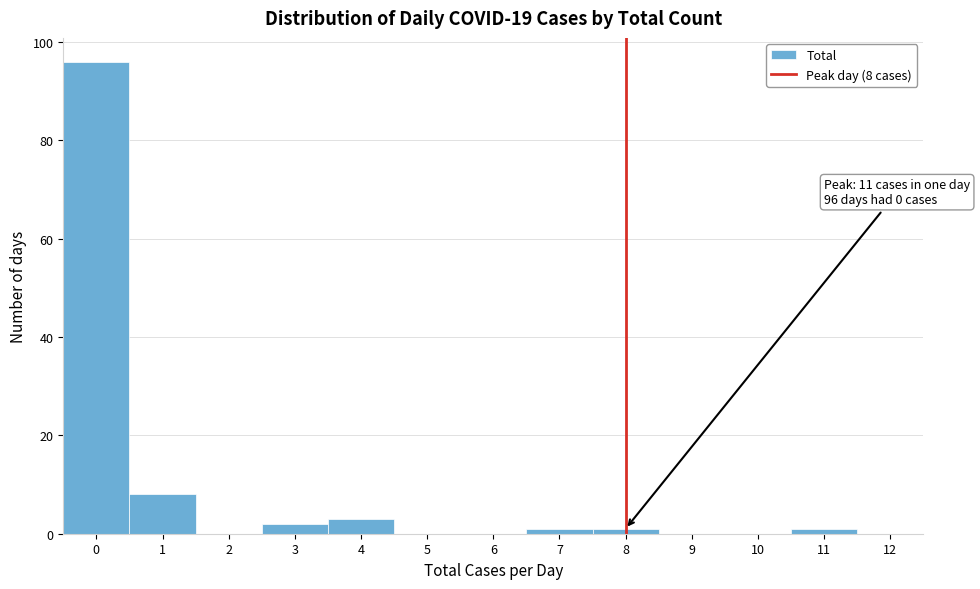

Over which range of the x-axis is the bar tallest?

-0.5 to 0.5